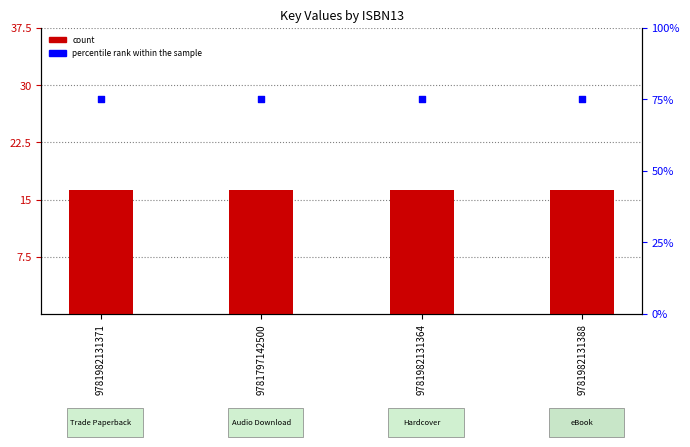

At how many categories does at least one series exceed 45?

4